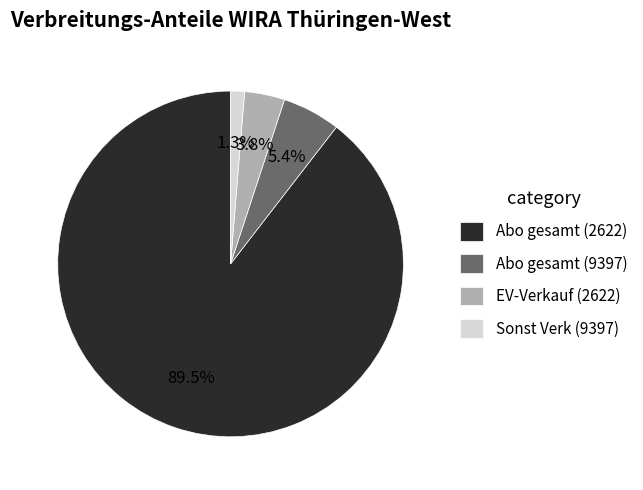

Does Sonst Verk (9397) account for over 50% of the chart?

No